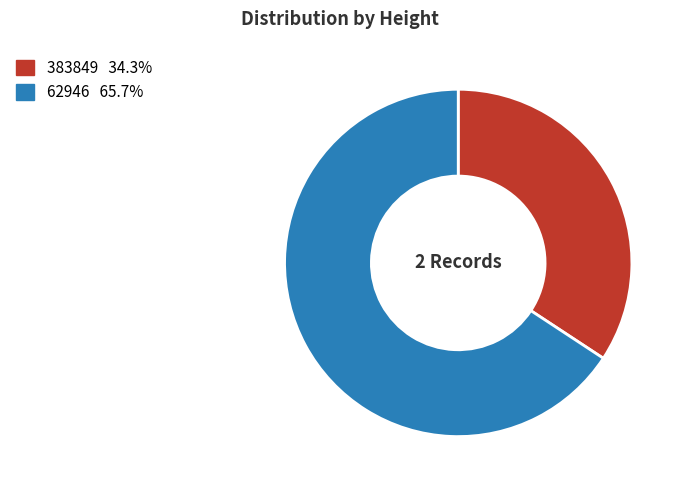

Rank the categories by value from highest to lowest.

62946, 383849